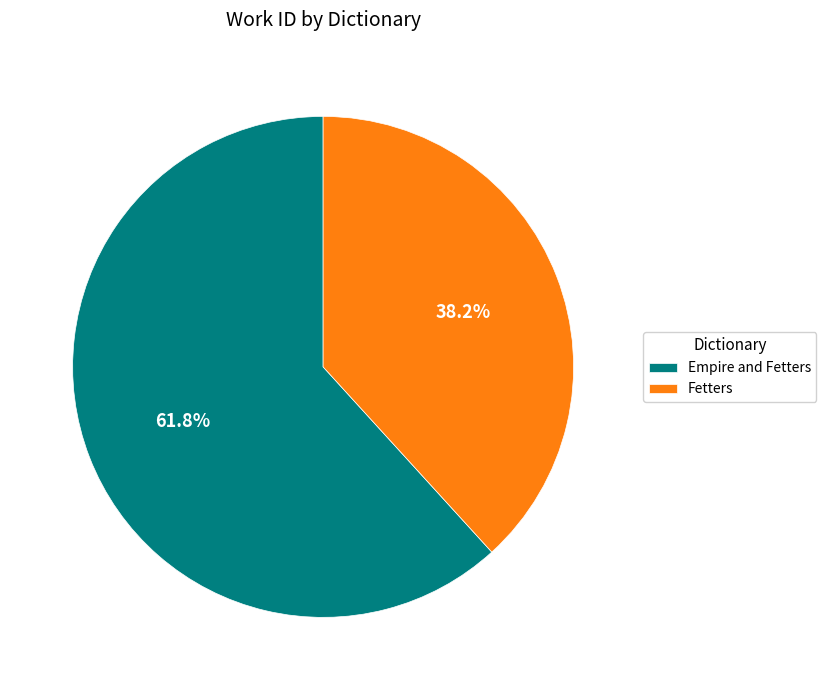

Which has a higher value, Empire and Fetters or Fetters?

Empire and Fetters